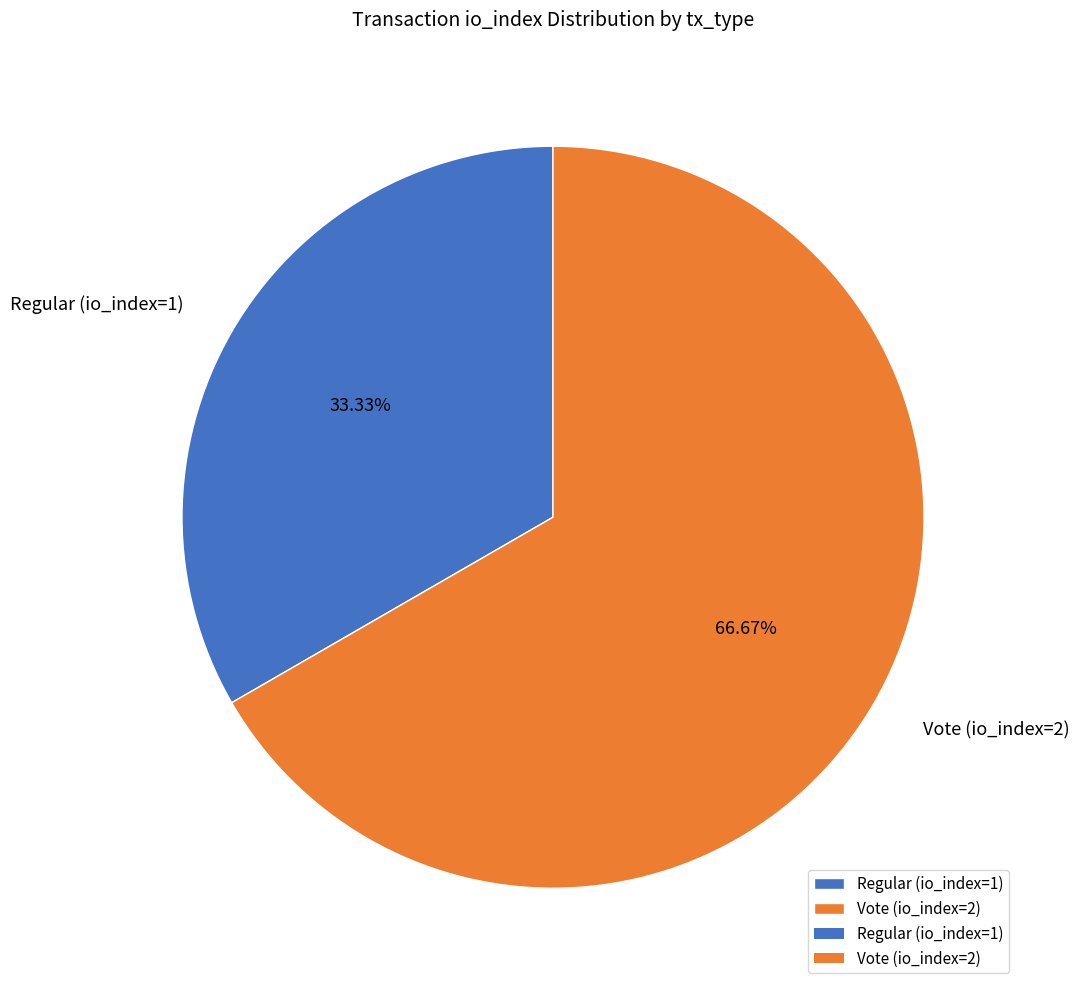

Combined, what portion of the pie is Regular (io_index=1) and Vote (io_index=2)?

100.0%